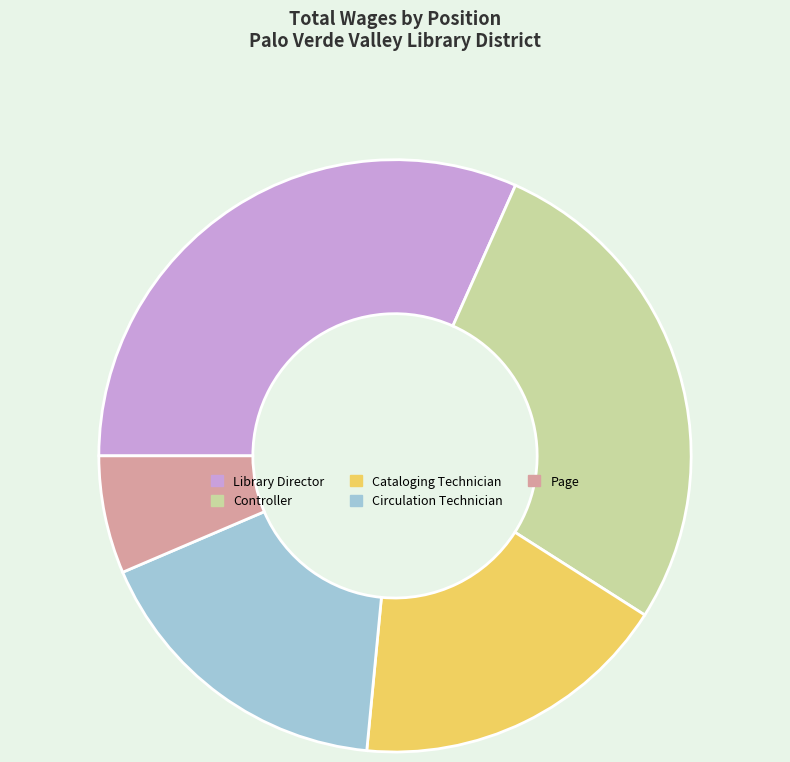

What is the ratio of the value at Page to the value at Controller?

0.2